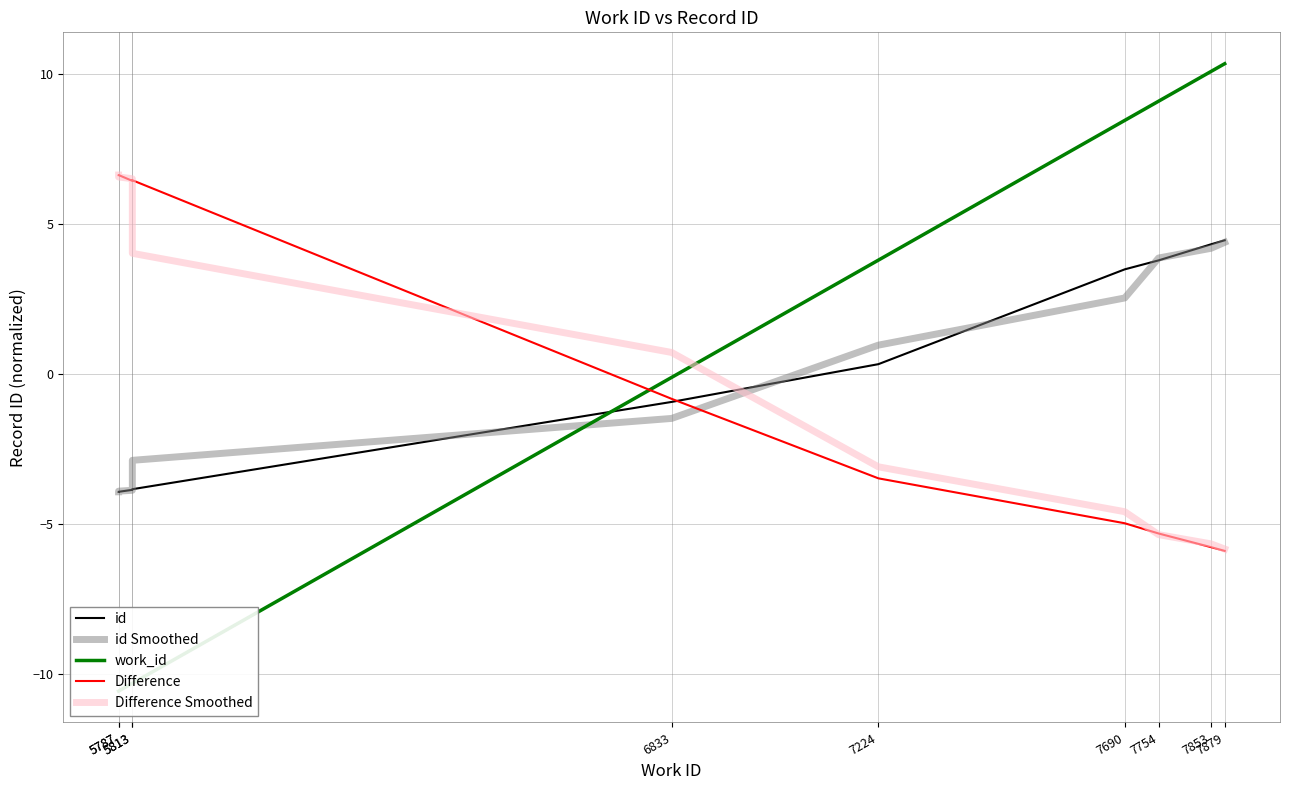

Where is id Smoothed nearest to the value 0?

7224